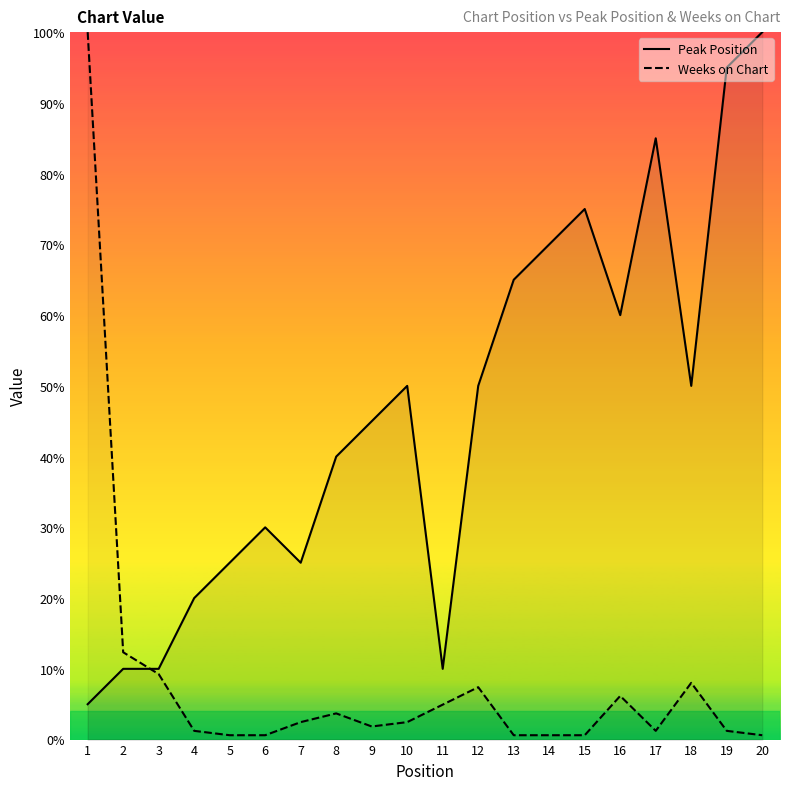

How many lines are shown in the chart?

2